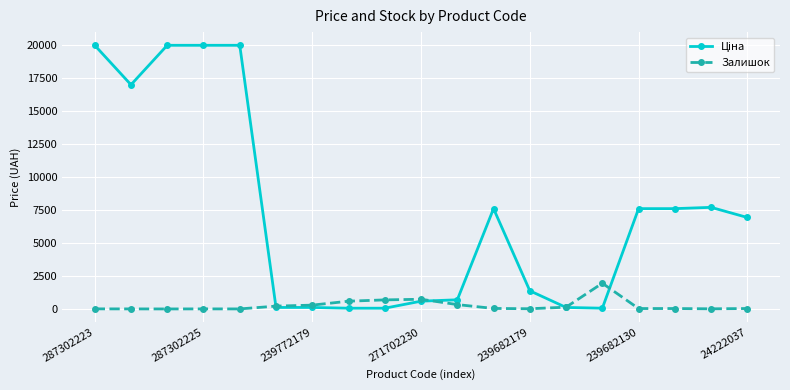

What is the maximum value shown in the chart?

19964.2